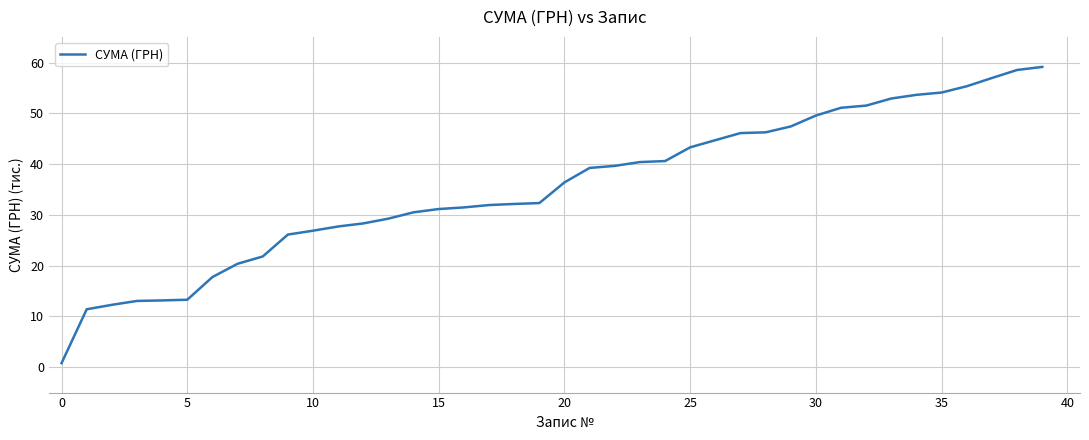

What is the greatest value displayed?

59.2